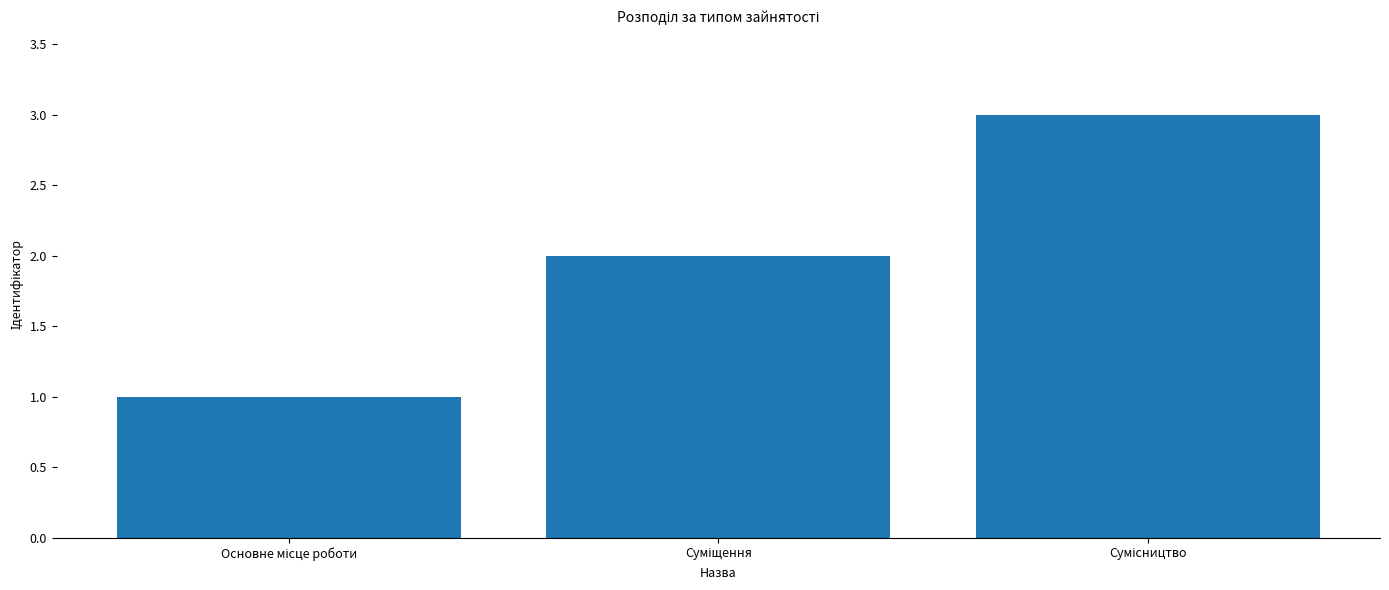

How many data points does each series have?

3